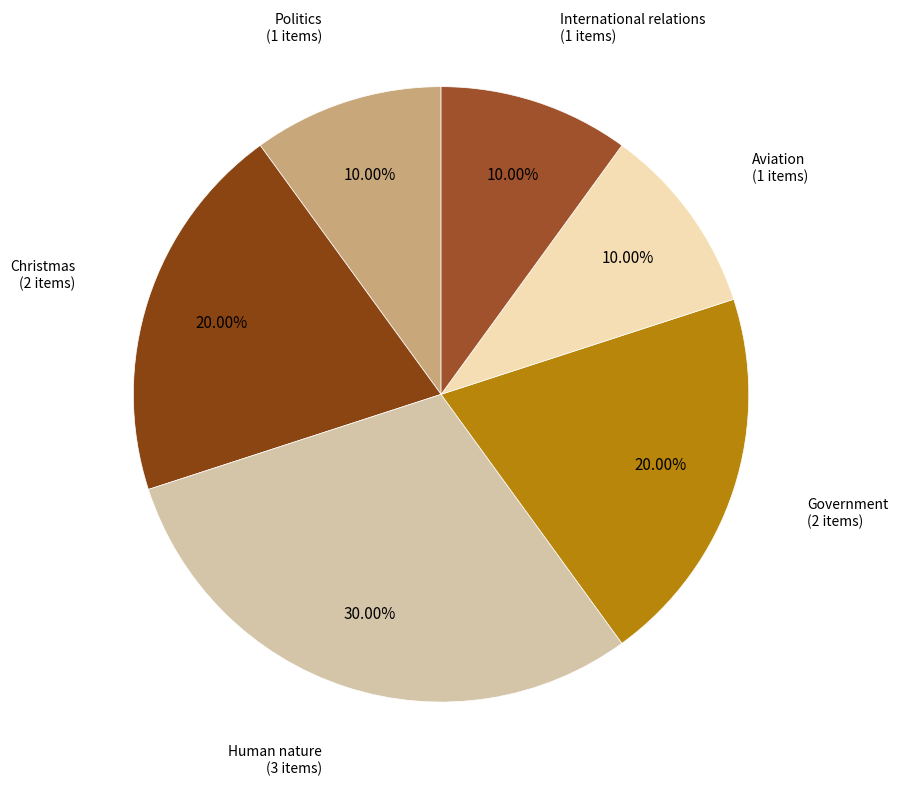

Which category has the biggest portion of the pie?

Human nature